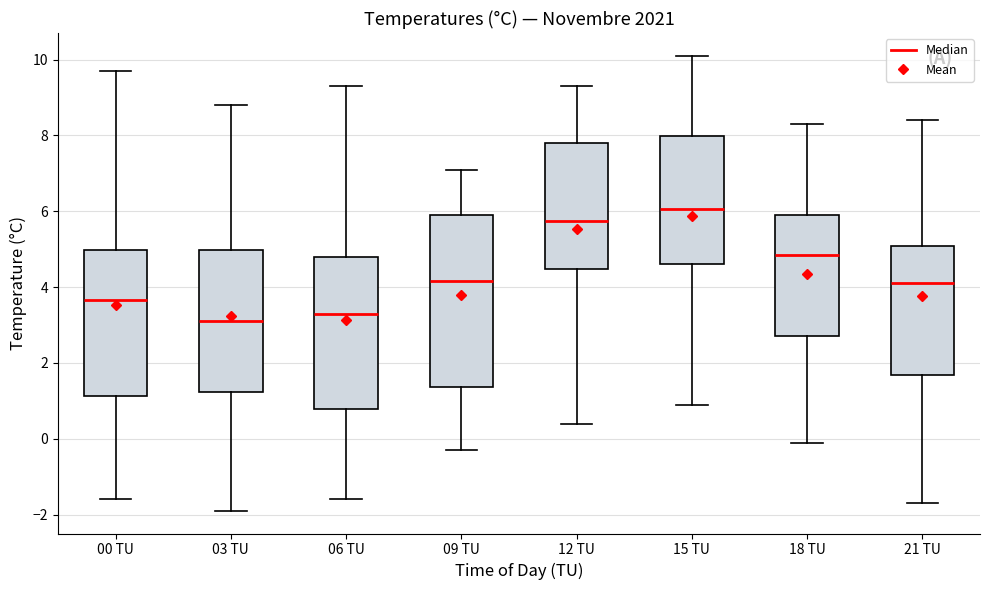

Where does the lower whisker of the box for 03 TU end on the y-axis? The values are not printed on the chart, so give them approximately, as read against the axis.

-1.8